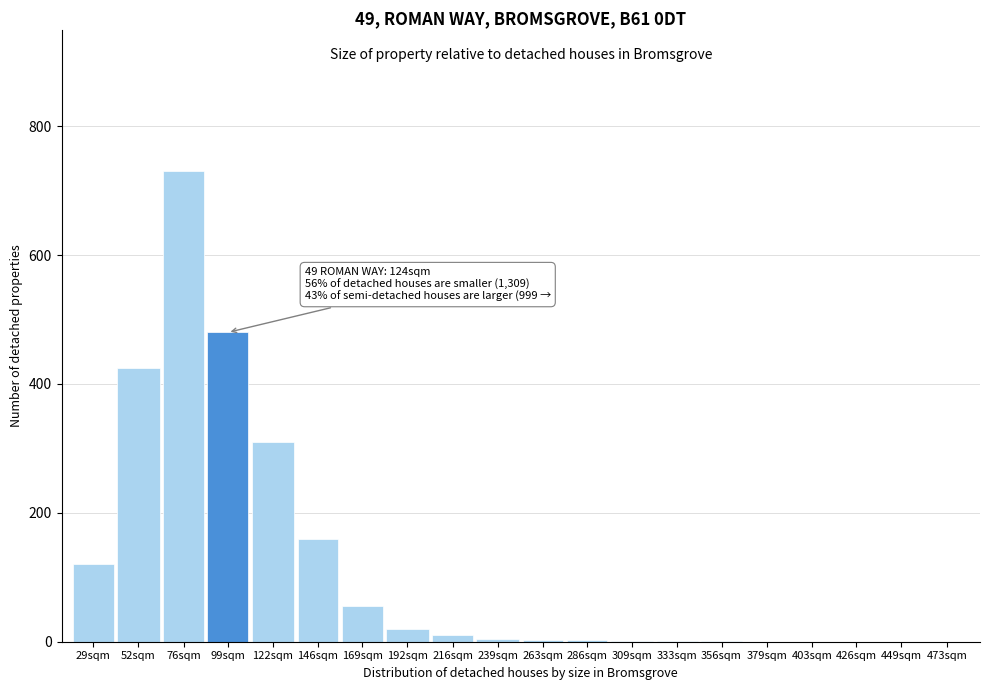

Is it true that the value at 29sqm is 183?

False